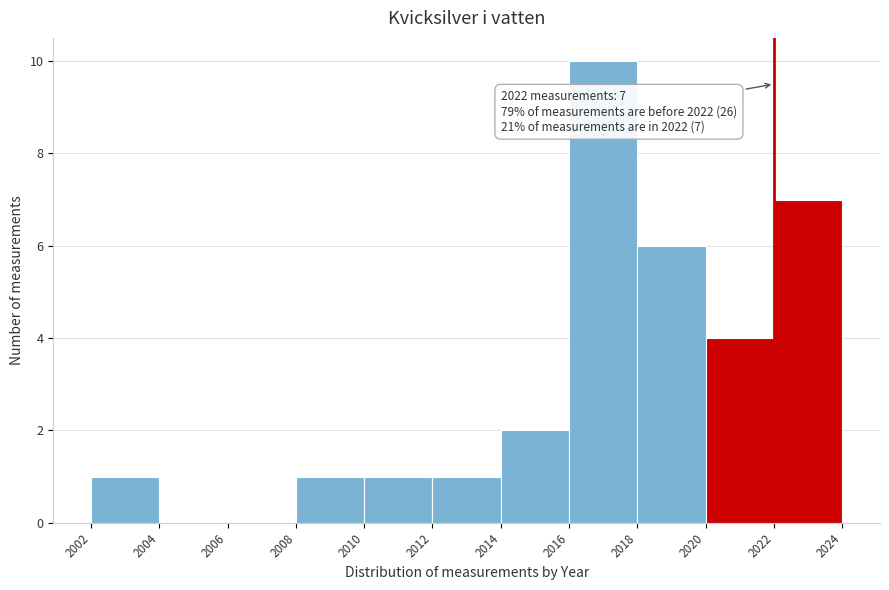

Which range on the x-axis has the tallest bar?

2016 to 2018